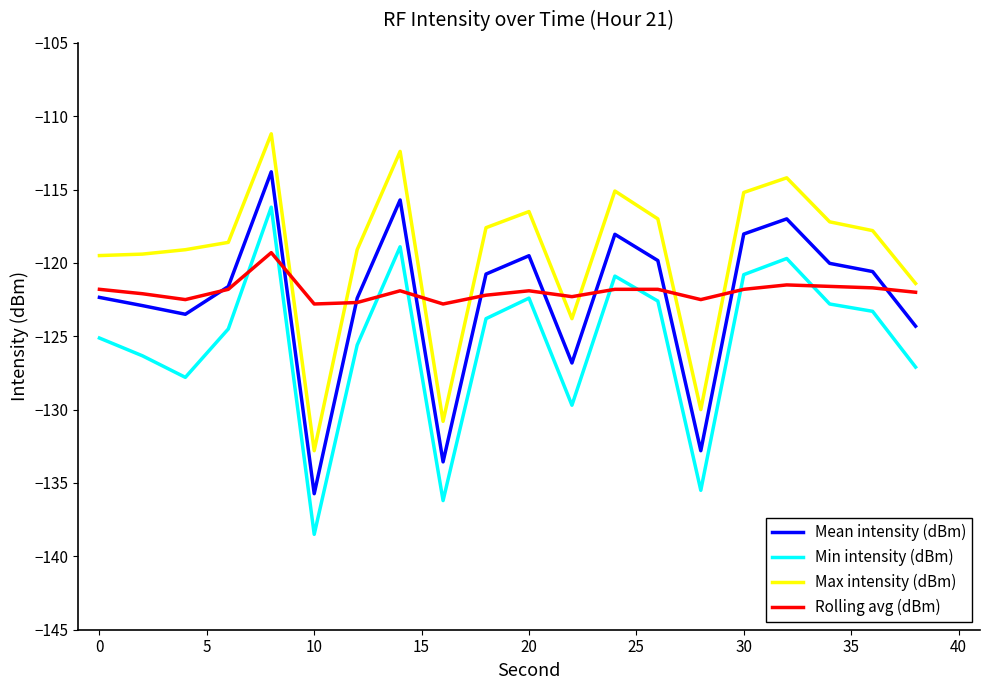

What is the average value of the Rolling avg (dBm) series?

-121.9